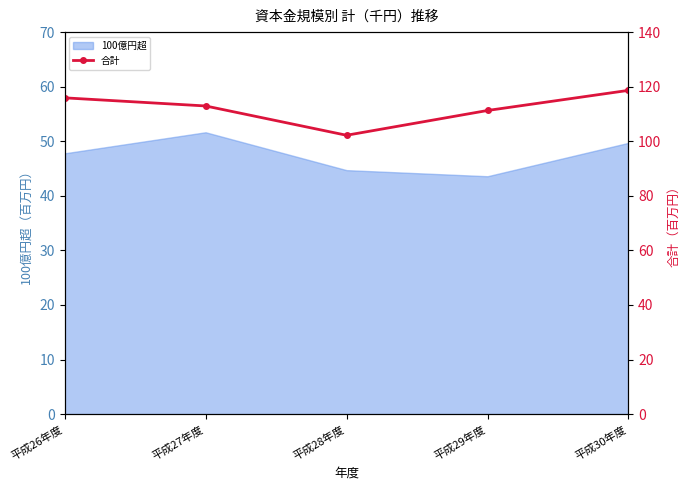

Is it true that 100億円超 equals 14.4 at 平成27年度?

False